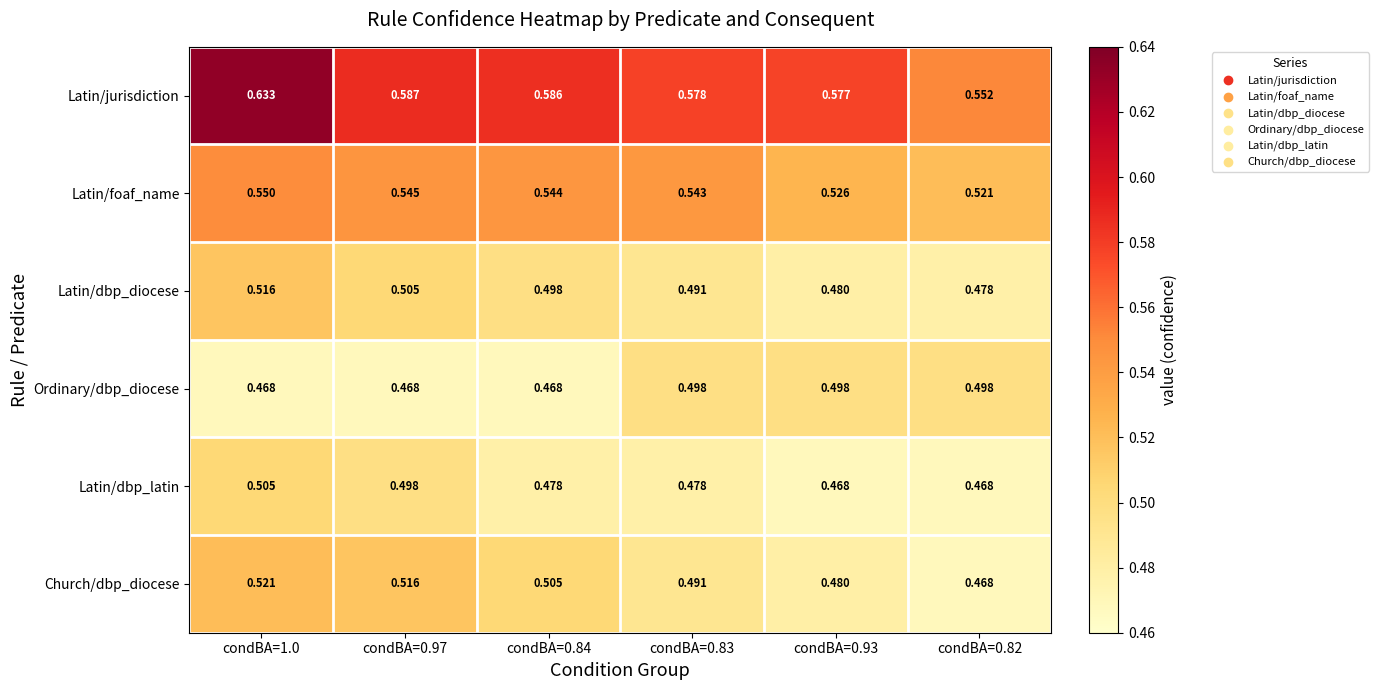

How many series are shown in this chart?

6